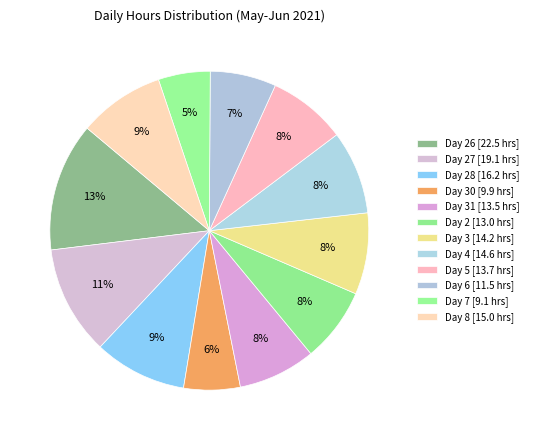

Rank the categories by value from lowest to highest.

7, 30, 6, 2, 31, 5, 3, 4, 8, 28, 27, 26